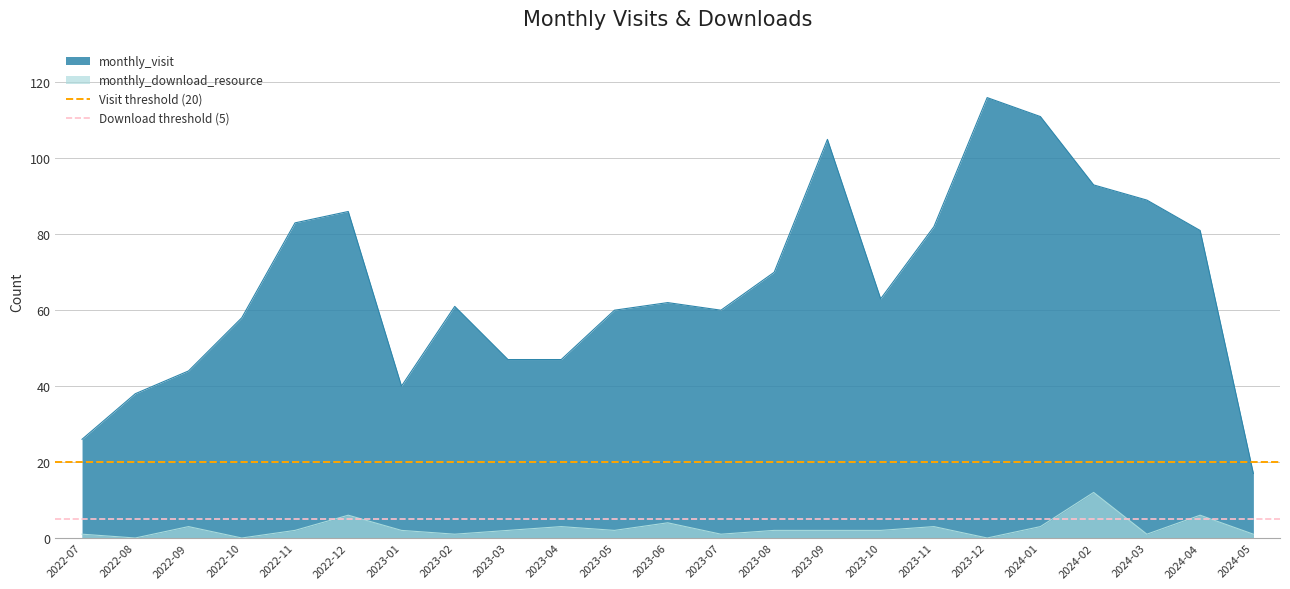

The Download threshold (5) series shows 5 at 2022-08. True or false?

True